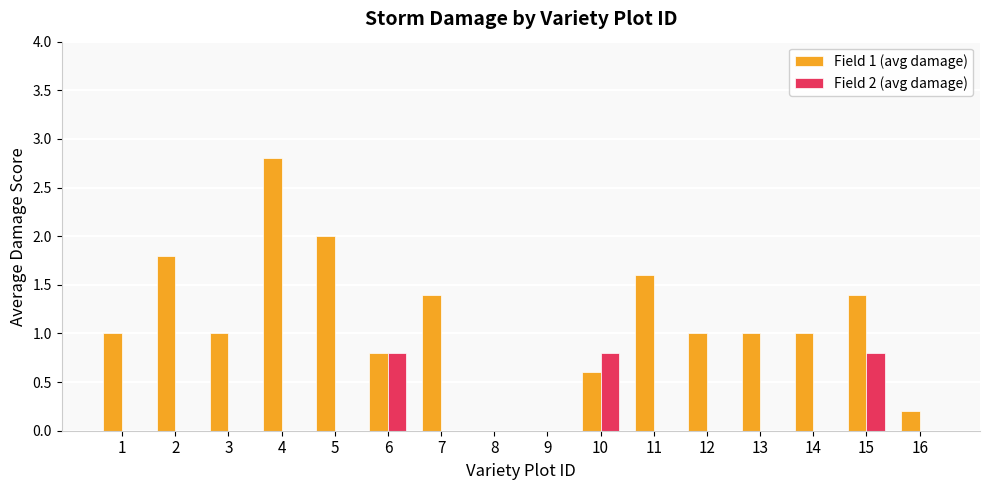

What are all the series names shown in the legend?

Field 1 (avg damage), Field 2 (avg damage)